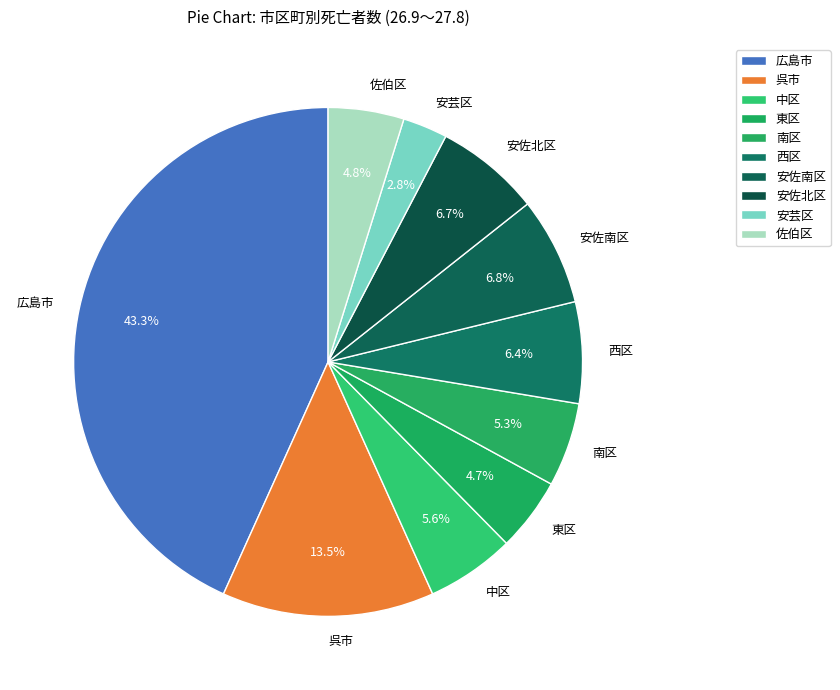

The 安佐南区 slice represents 7% of the pie. True or false?

True